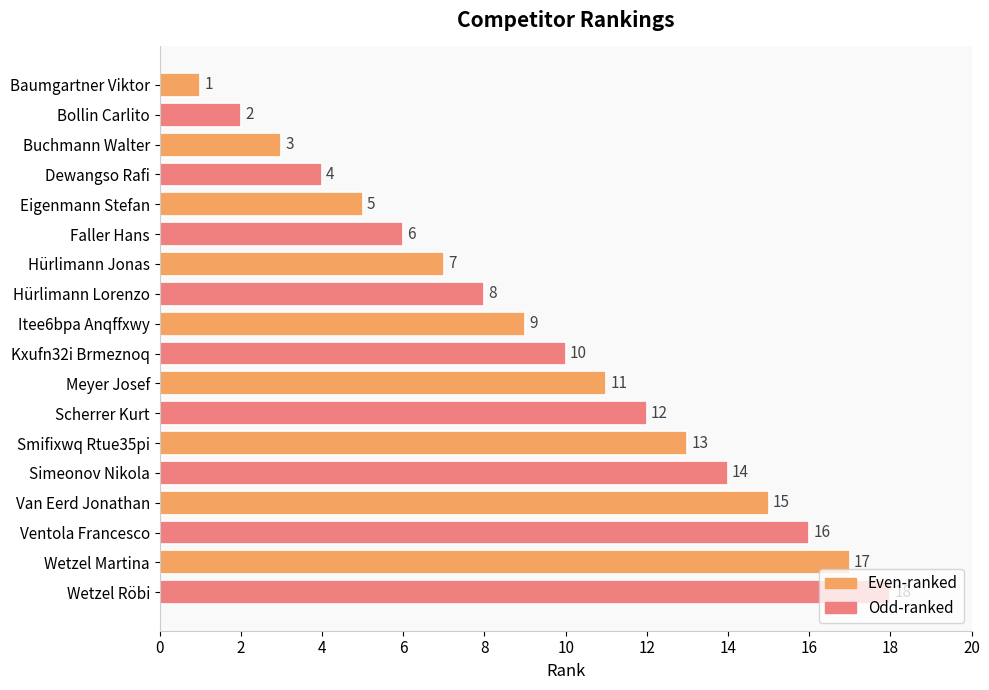

Does the chart contain any negative values?

No